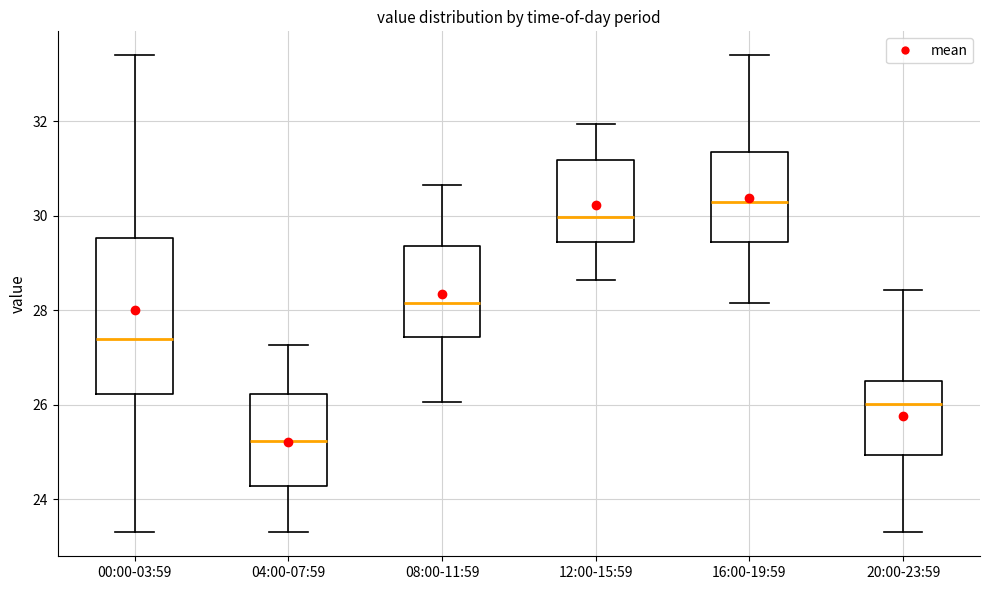

Reading left to right, transcribe this box plot: for each box, give where its median line is, the range the box spans, and where its two whiskers end, as read against the y-axis. The values are not printed on the chart, so give them approximately, as read against the axis.

00:00-03:59: median 27.4, box 26.2 to 29.6, whiskers 23.4 to 33.4
04:00-07:59: median 25.2, box 24.2 to 26.2, whiskers 23.4 to 27.2
08:00-11:59: median 28.2, box 27.4 to 29.4, whiskers 26.0 to 30.6
12:00-15:59: median 30.0, box 29.4 to 31.2, whiskers 28.6 to 32.0
16:00-19:59: median 30.4, box 29.4 to 31.4, whiskers 28.2 to 33.4
20:00-23:59: median 26.0, box 25.0 to 26.6, whiskers 23.4 to 28.4